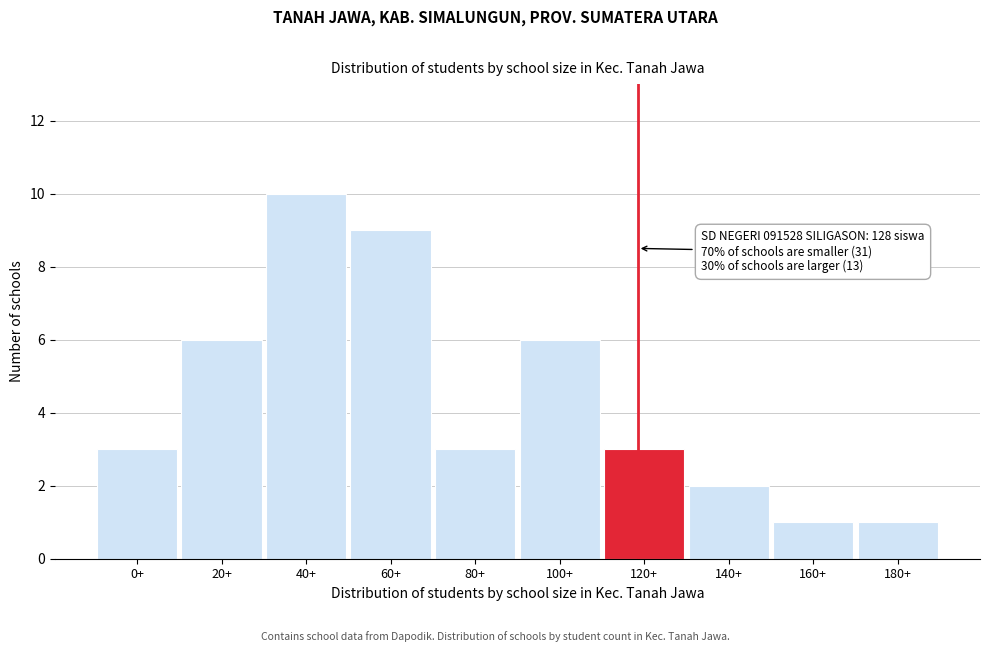

Reading left to right, what are all the values shown in this chart?

3	6	10	9	3	6	3	2	1	1